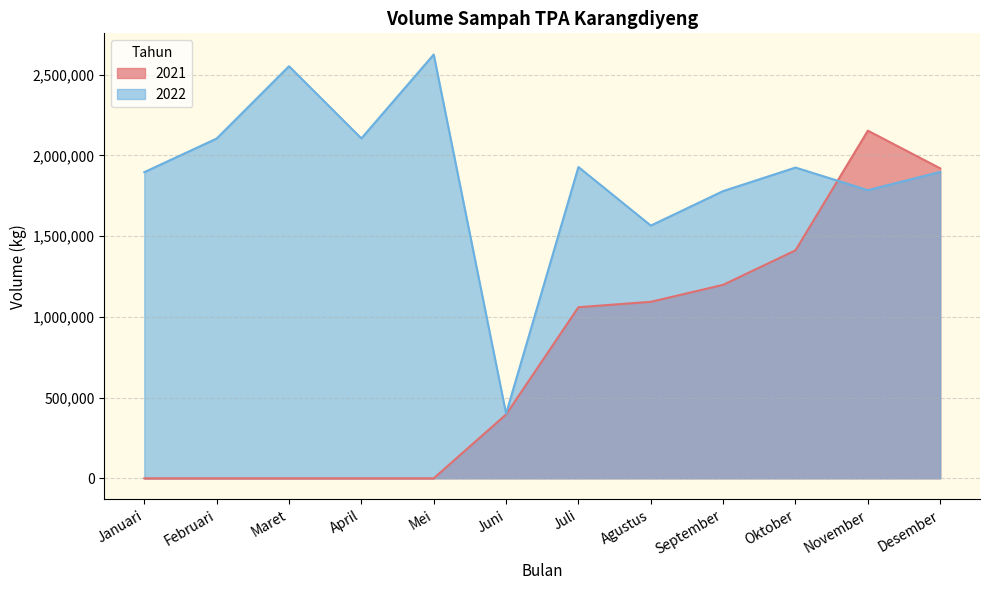

True or false: 2021 has more than 0 interior local peaks.

True